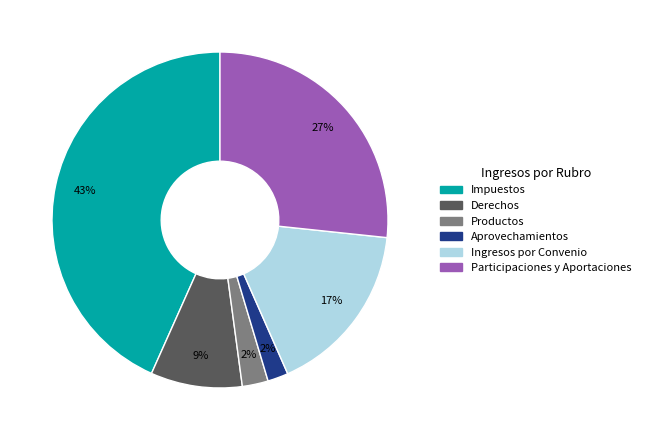

True or false: Ingresos por Convenio accounts for 17% of the total.

True